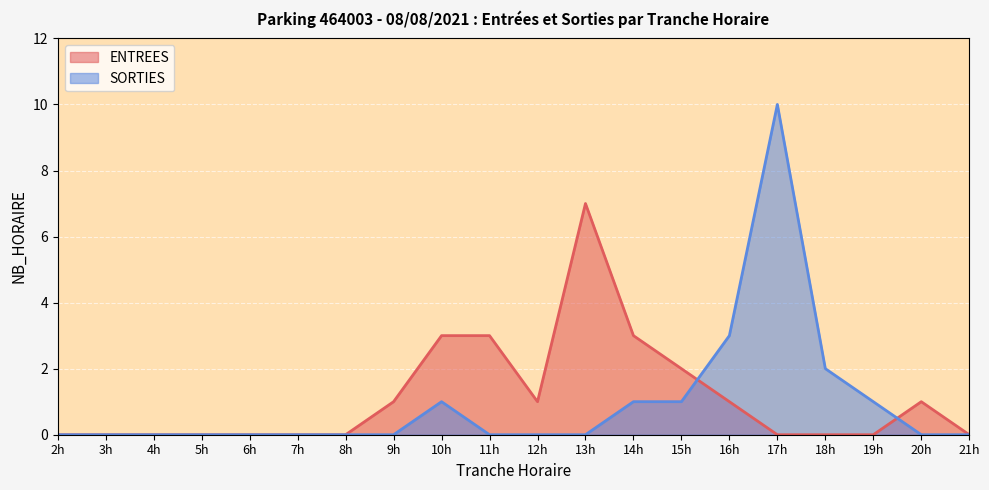

How many lines are shown in the chart?

2